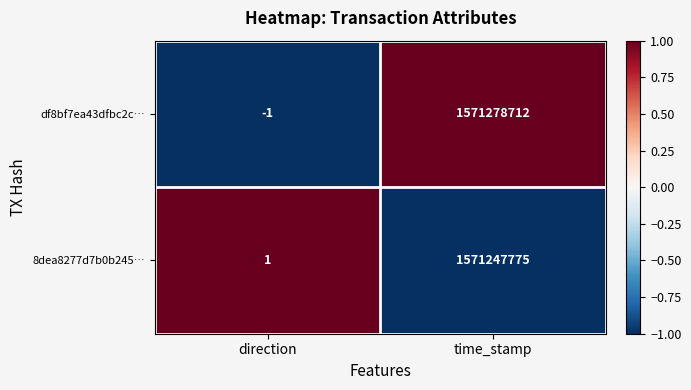

Which category has the highest value across all series?

time_stamp